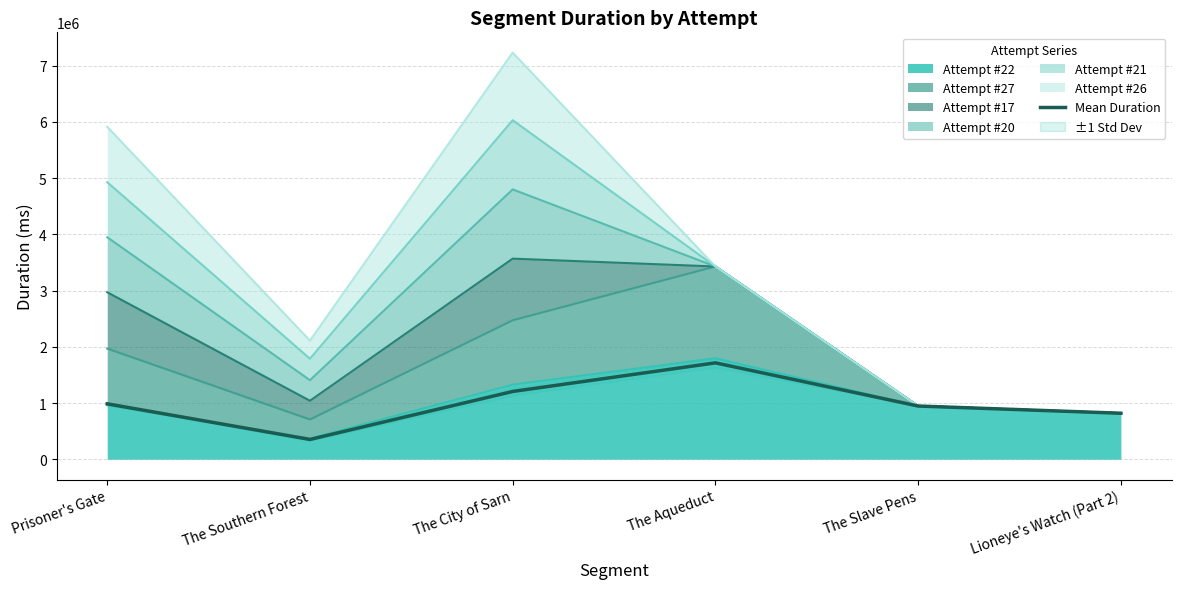

How many interior local peaks (higher than both neighbors) does the data have?

1